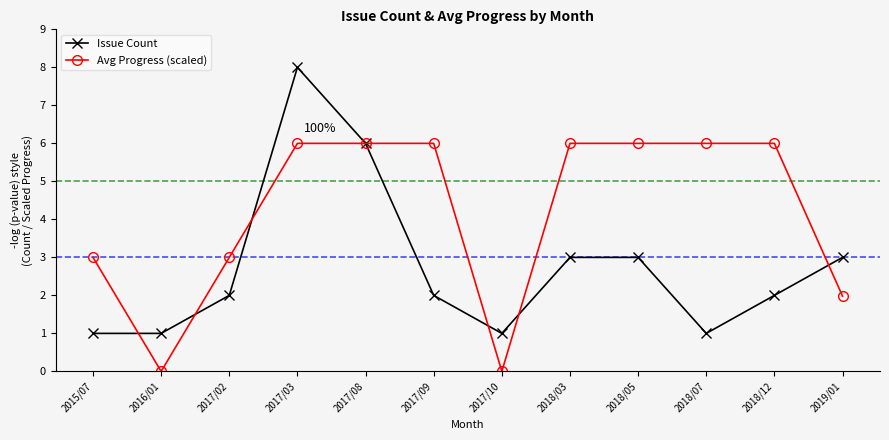

Reading right to left, list all the values displayed in this chart.

Issue Count: 2019/01=3.0	2018/12=2.0	2018/07=1.0	2018/05=3.0	2018/03=3.0	2017/10=1.0	2017/09=2.0	2017/08=6.0	2017/03=8.0	2017/02=2.0	2016/01=1.0	2015/07=1.0
Avg Progress (scaled): 2019/01=2.0	2018/12=6.0	2018/07=6.0	2018/05=6.0	2018/03=6.0	2017/10=0.0	2017/09=6.0	2017/08=6.0	2017/03=6.0	2017/02=3.0	2016/01=0.0	2015/07=3.0